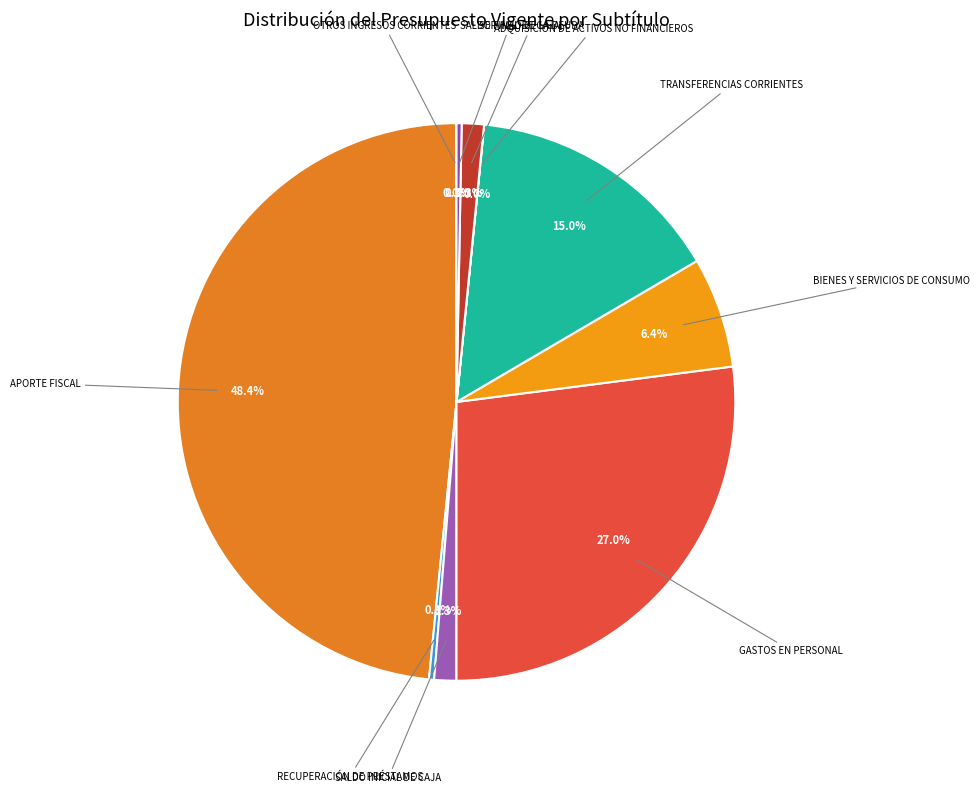

What is the largest slice in the pie chart?

APORTE FISCAL